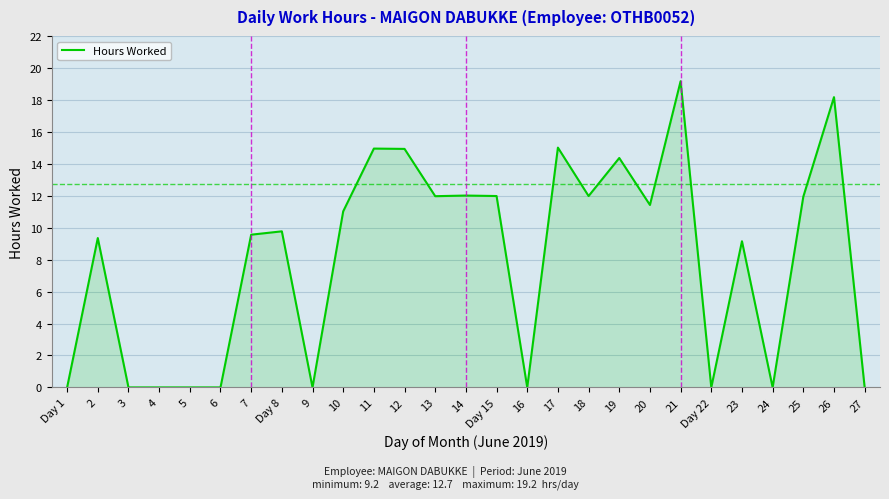

What is the ratio of the value at Day 15 to the value at 25?

1.0